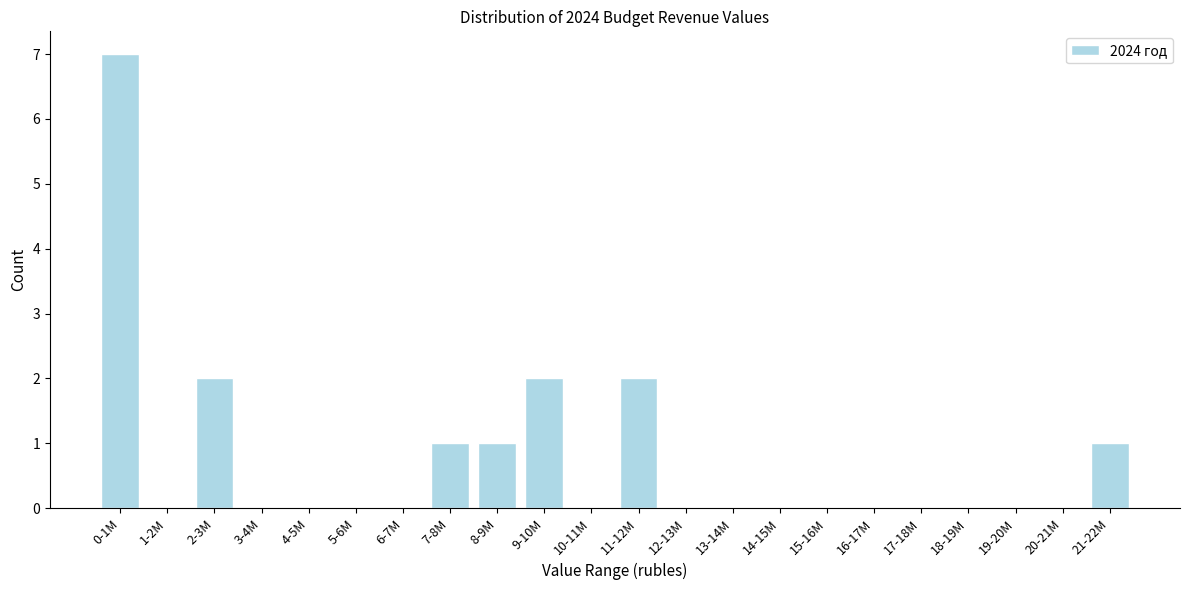

Reading left to right, extract all data points from this chart.

0-1M=7	1-2M=0	2-3M=2	3-4M=0	4-5M=0	5-6M=0	6-7M=0	7-8M=1	8-9M=1	9-10M=2	10-11M=0	11-12M=2	12-13M=0	13-14M=0	14-15M=0	15-16M=0	16-17M=0	17-18M=0	18-19M=0	19-20M=0	20-21M=0	21-22M=1